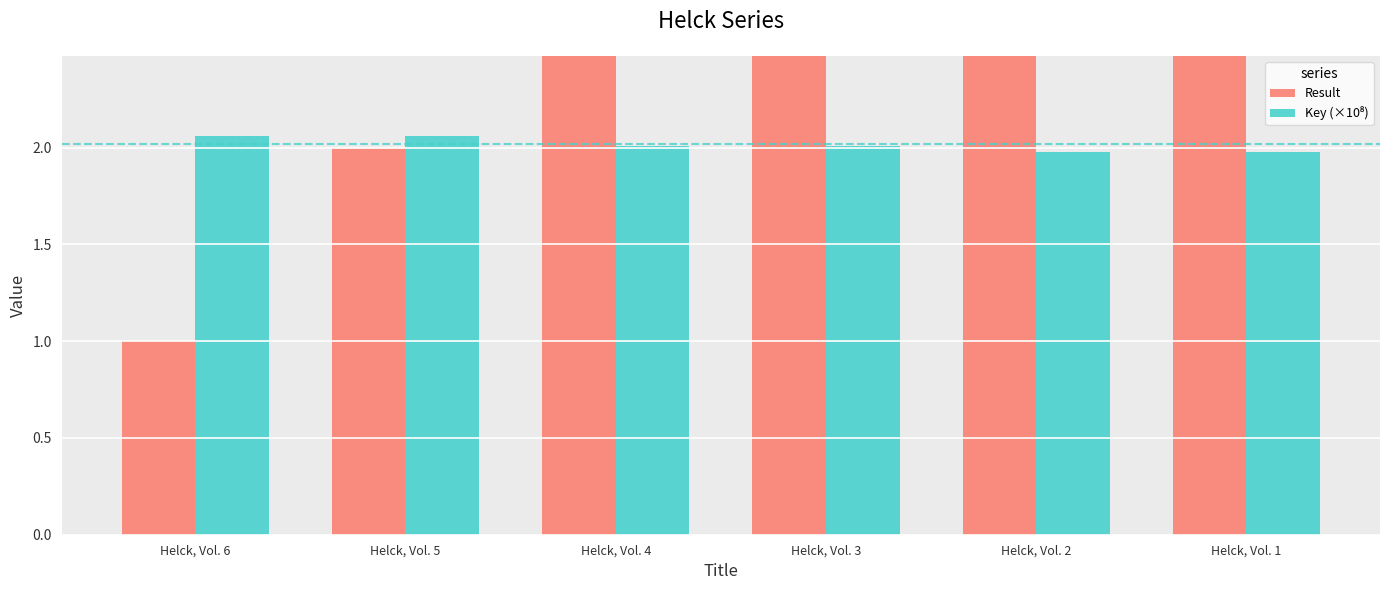

At which category is the sum across all series the highest?

Helck, Vol. 1